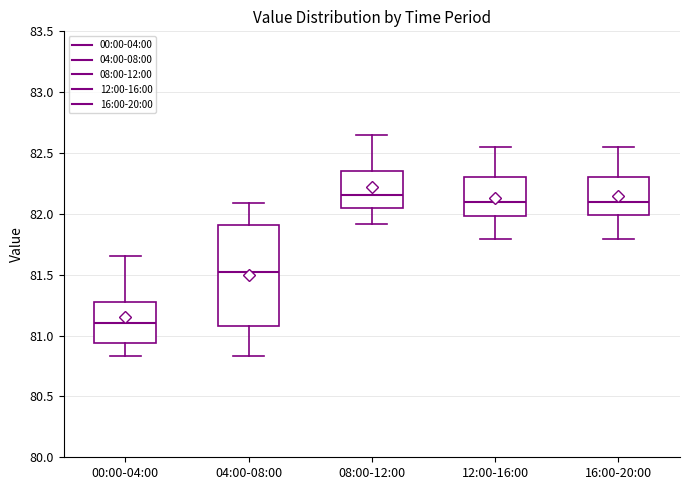

Which box's median line is the lowest?

00:00-04:00